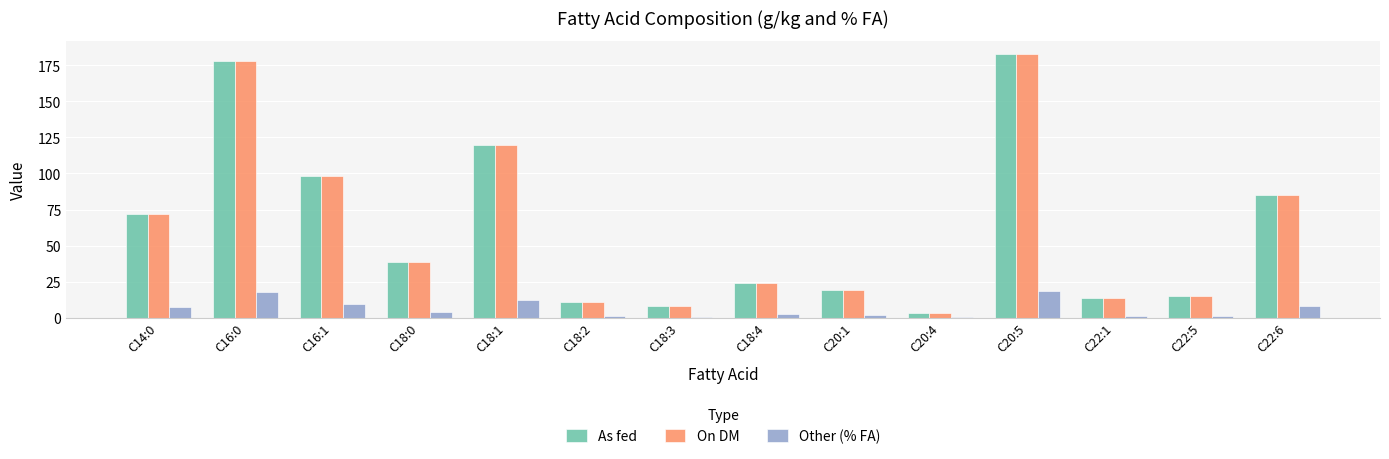

What is the maximum value shown in the chart?

183.0